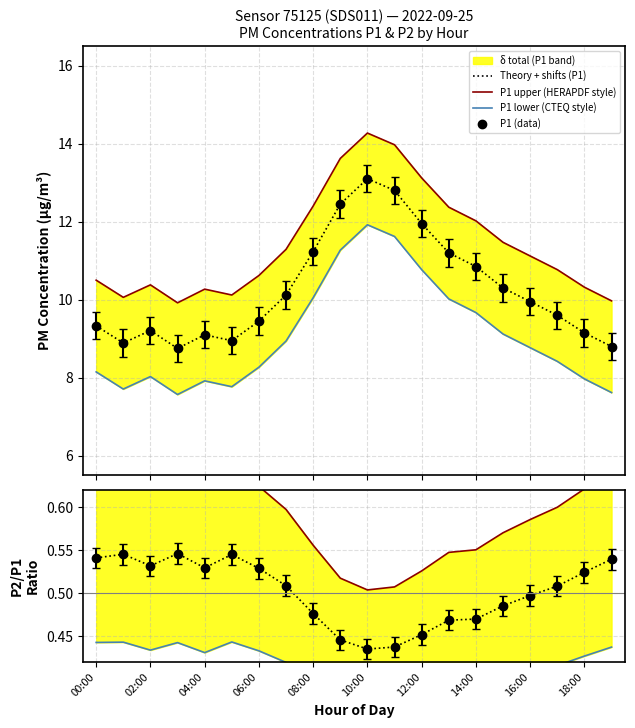

What is the change in value from 16:00 to 19:00?

-1.1